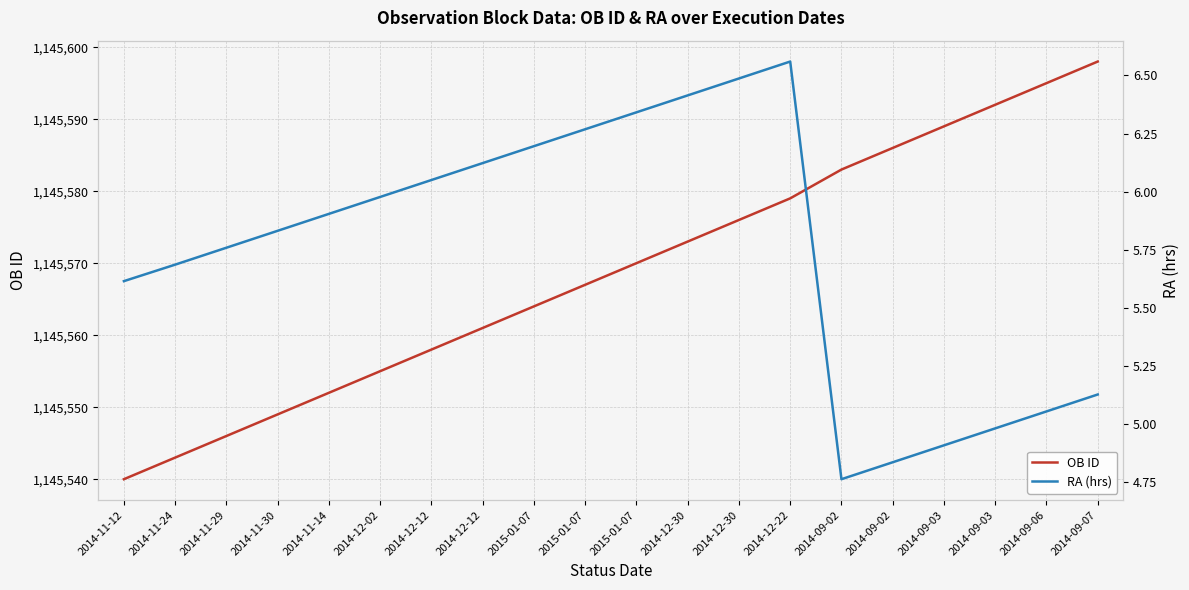

At which category does the chart reach its minimum across all series?

2014-09-02